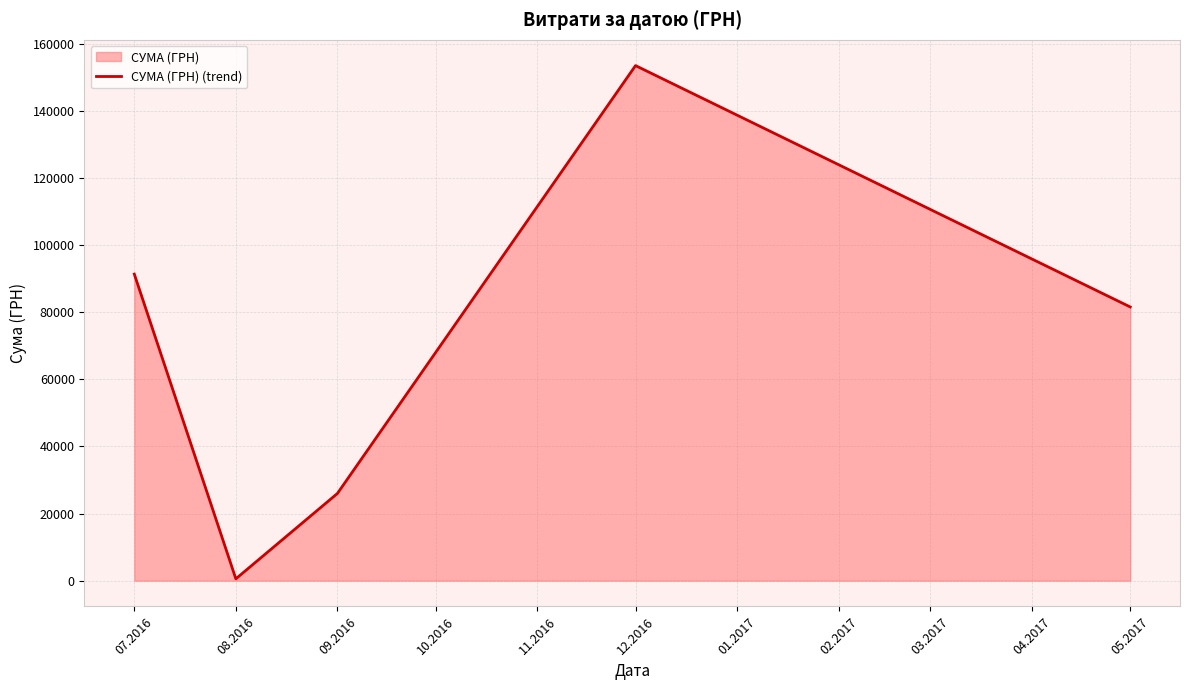

At which label does the data first exceed 81589?

07.2016